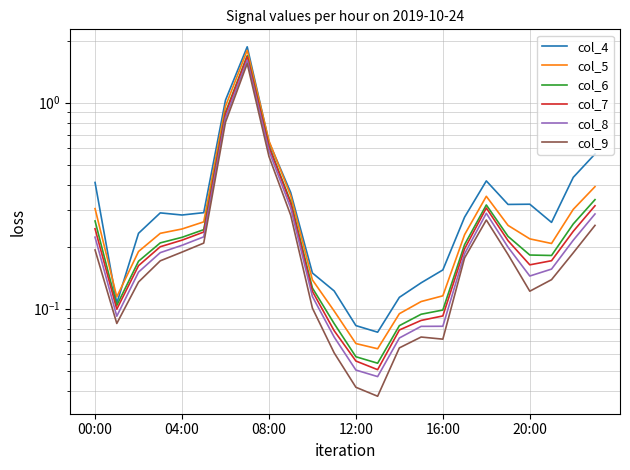

The col_8 series shows 0.0 at 16:00. True or false?

False